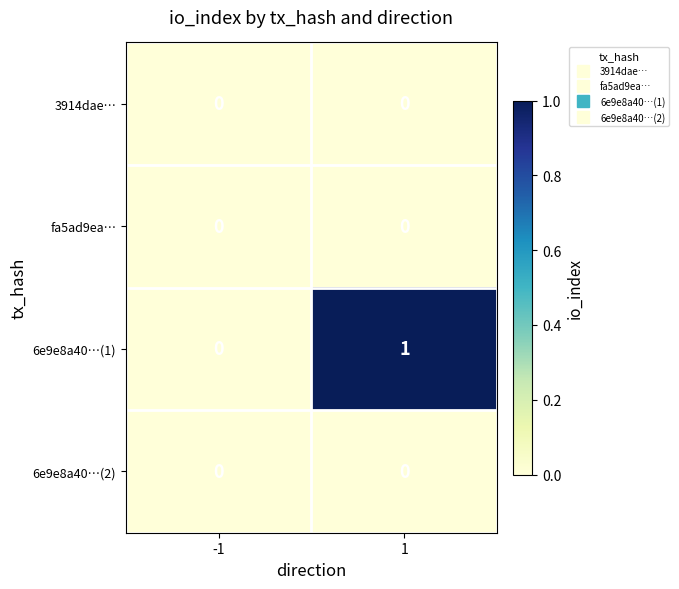

Which series has the largest range (max minus min)?

6e9e8a40…(1)